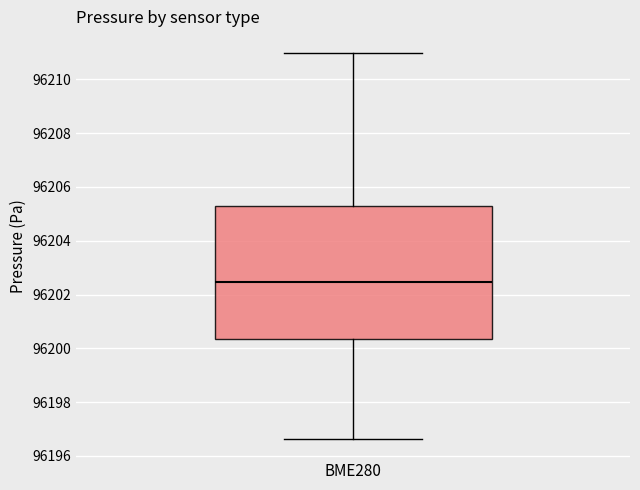

Read this box plot against the y-axis: the position of the median line, the range covered by the box, and the ends of both whiskers. The values are not printed on the chart, so give them approximately, as read against the axis.

median 96202.4, box 96200.4 to 96205.2, whiskers 96196.6 to 96211.0